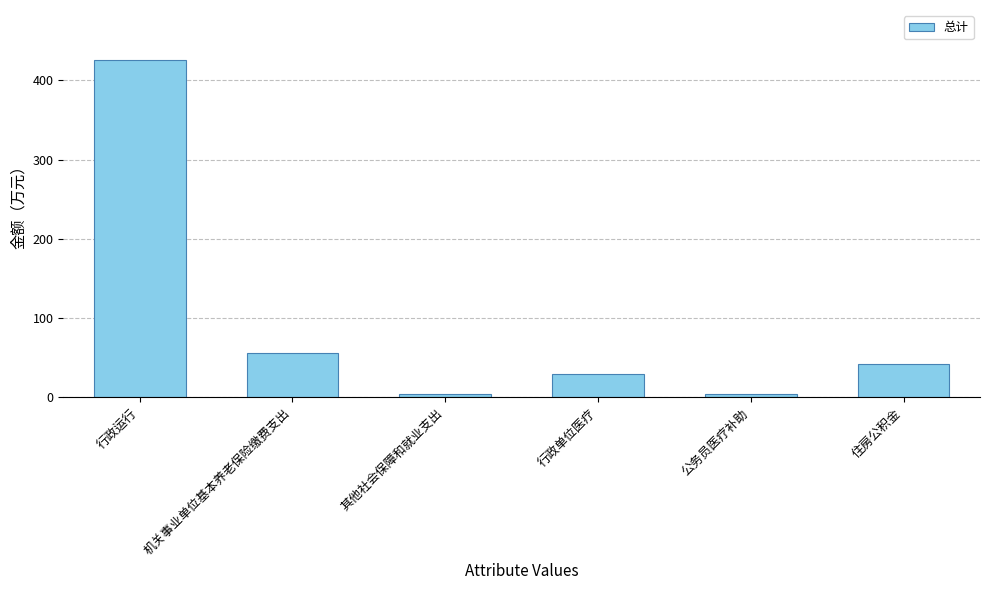

Between 其他社会保障和就业支出 and 行政单位医疗, which is larger?

行政单位医疗